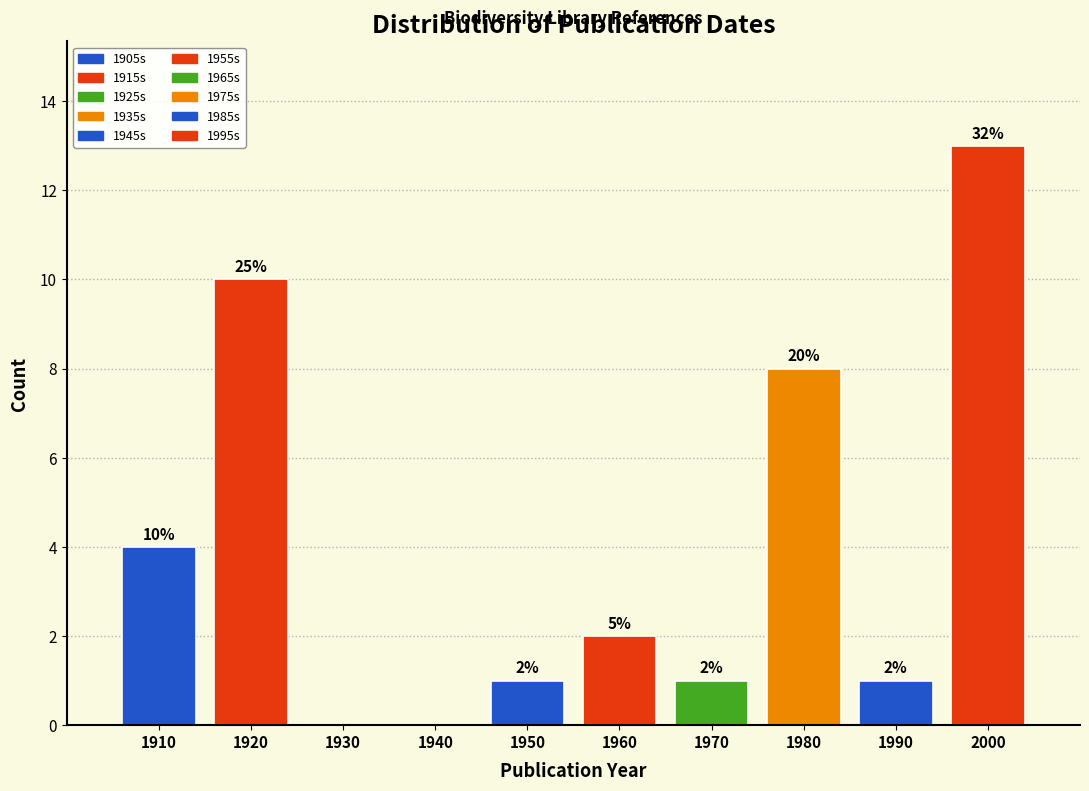

Over which range of the x-axis is the bar tallest?

1995 to 2005